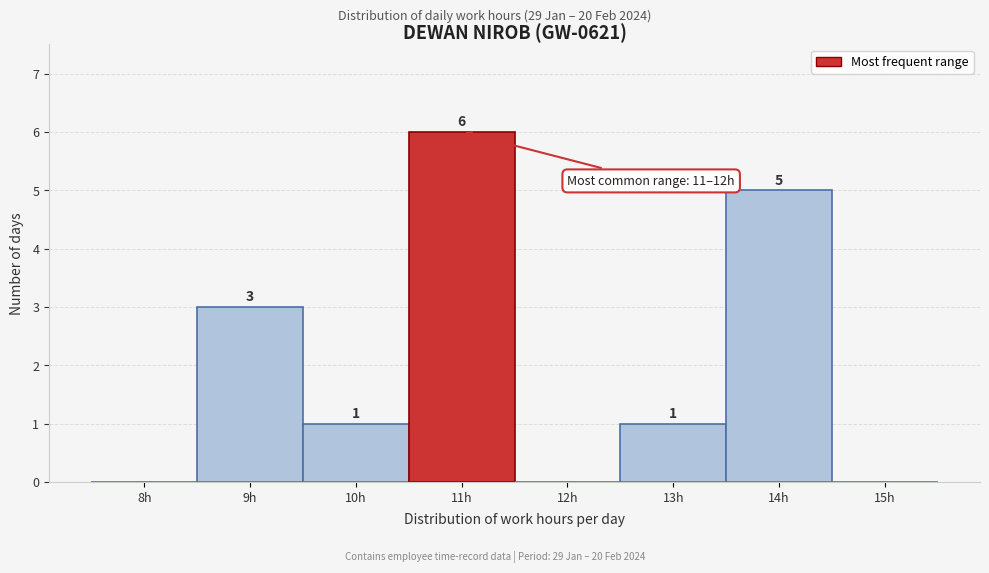

Reading left to right, what are all the values shown in this chart?

8h=0	9h=3	10h=1	11h=6	12h=0	13h=1	14h=5	15h=0